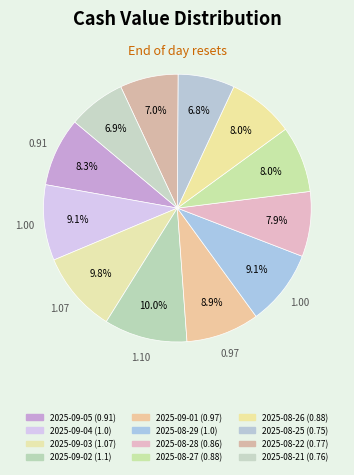

How many segments does this pie chart have?

12